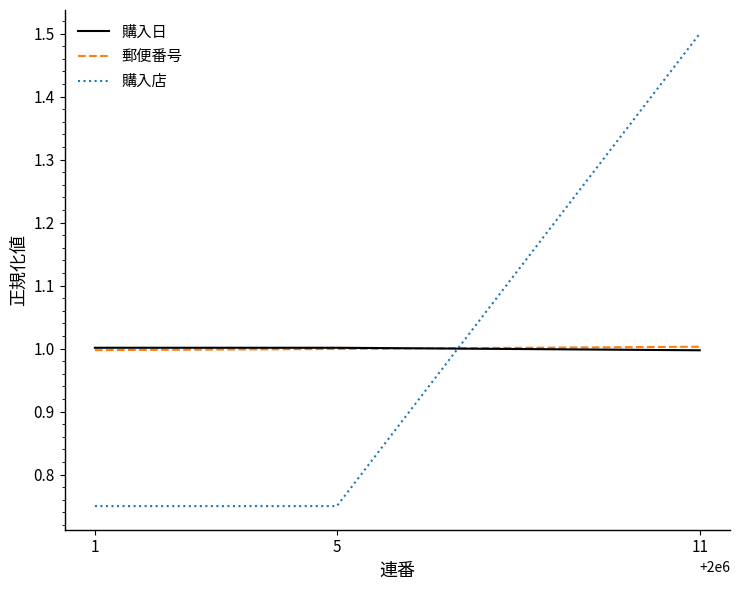

What is the sum of the 郵便番号 values at 11 and 1?

2.0